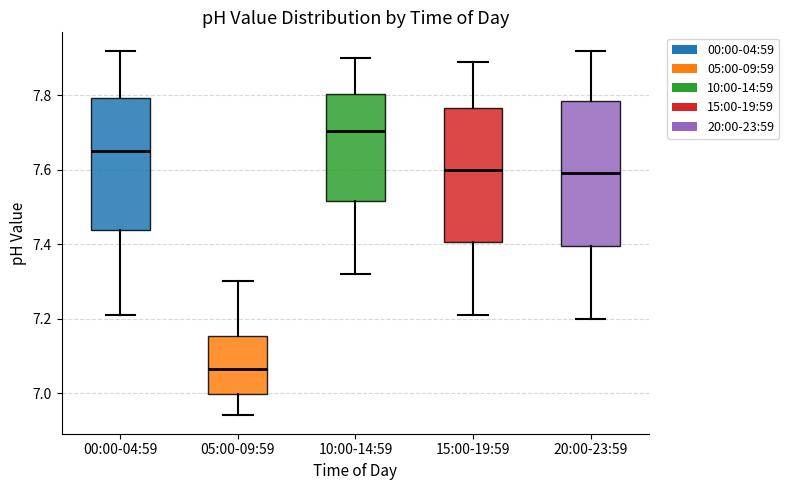

Which box is the tallest, from its lower edge to its upper edge?

20:00-23:59